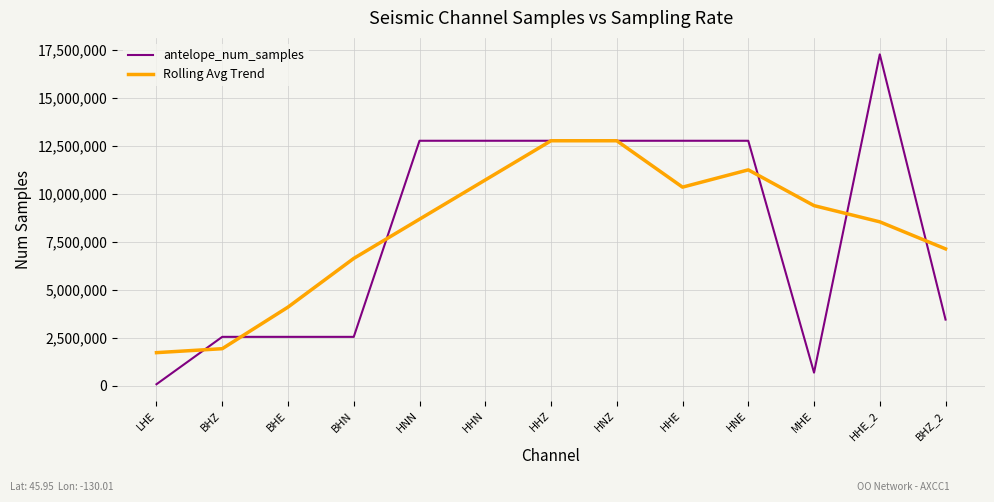

How many categories are shown in the chart?

13